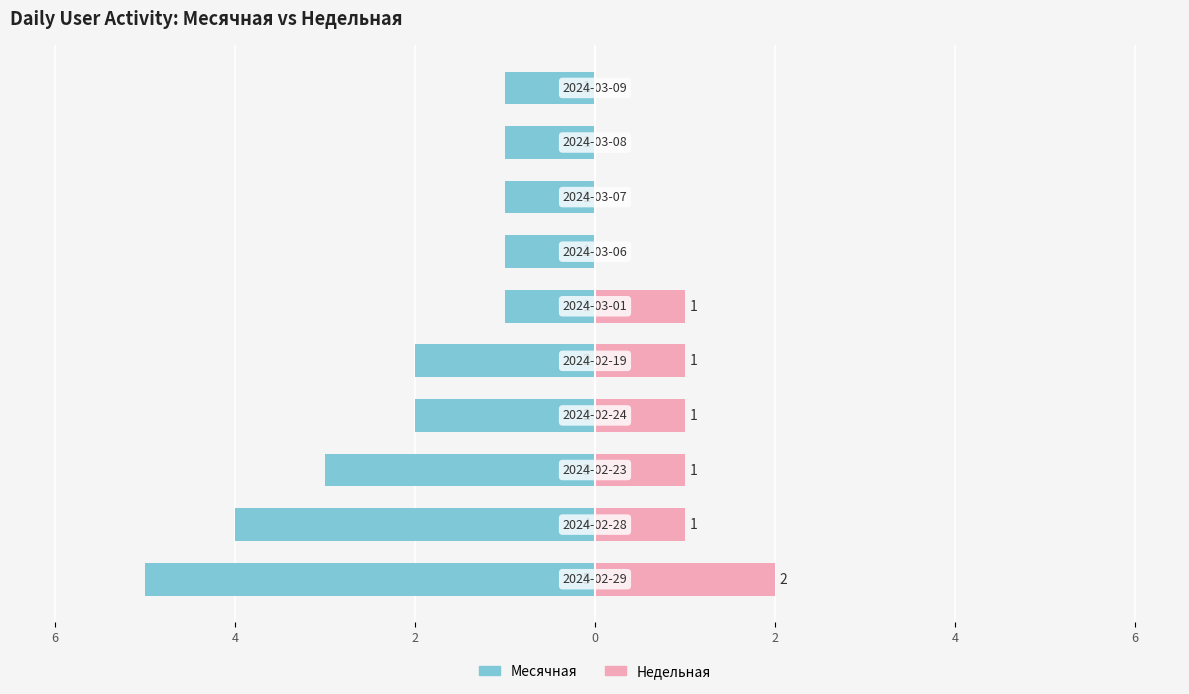

What is the difference between the highest and lowest values at 4?

4